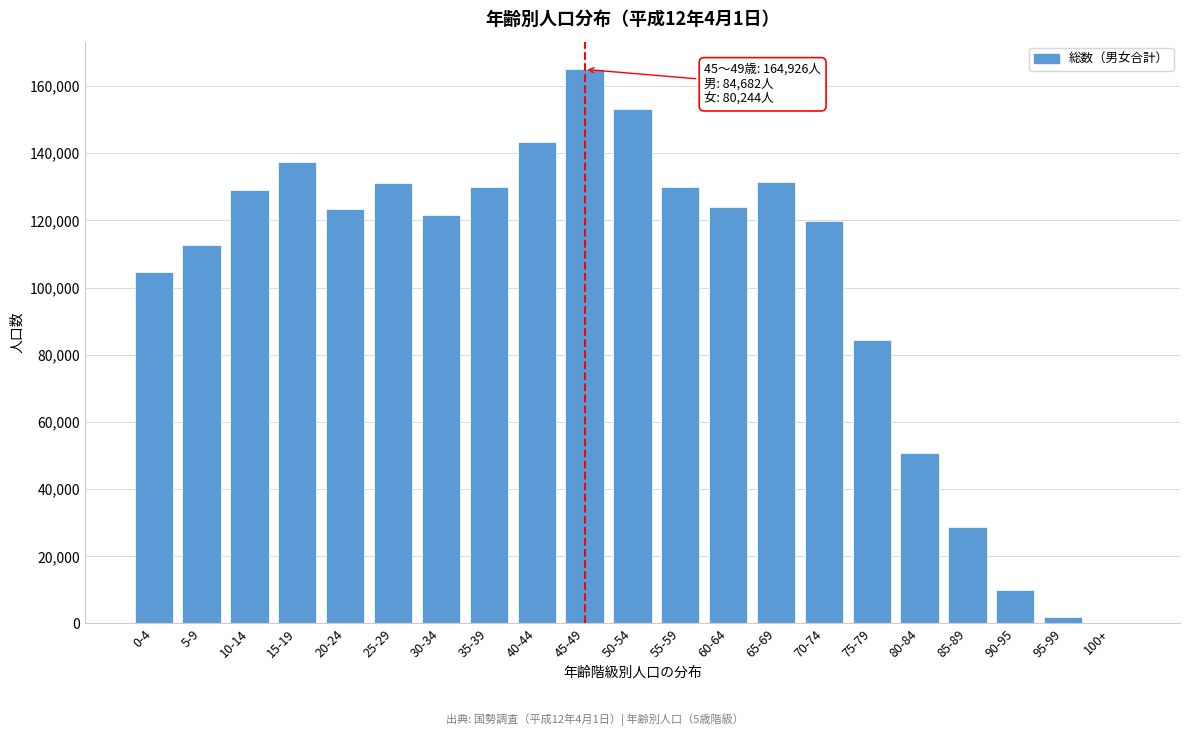

What is the sum of all values?

2132016